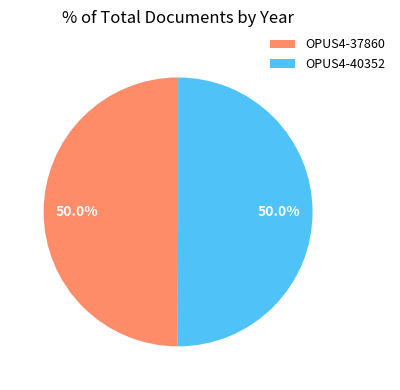

Is it true that OPUS4-37860 is 50% of the pie?

True